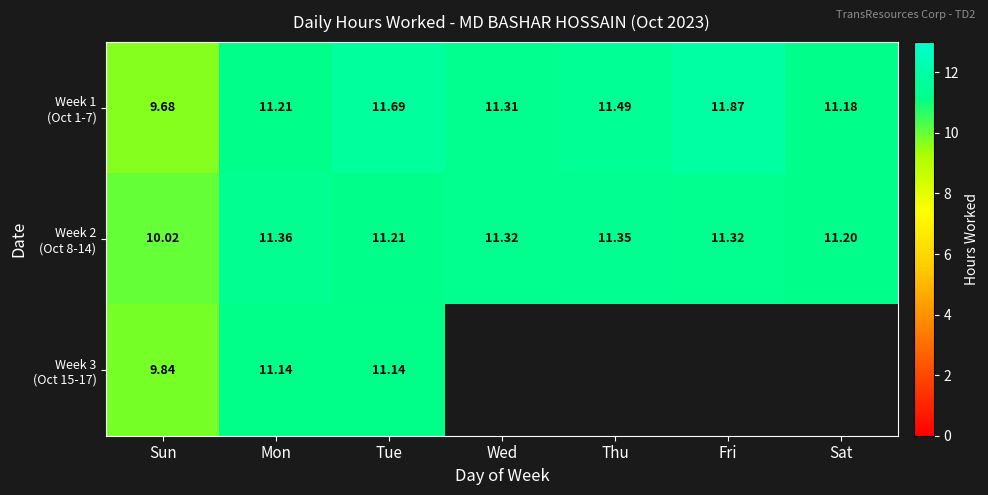

What is the sum of all Week 1 (Oct 1-7) values?

78.4